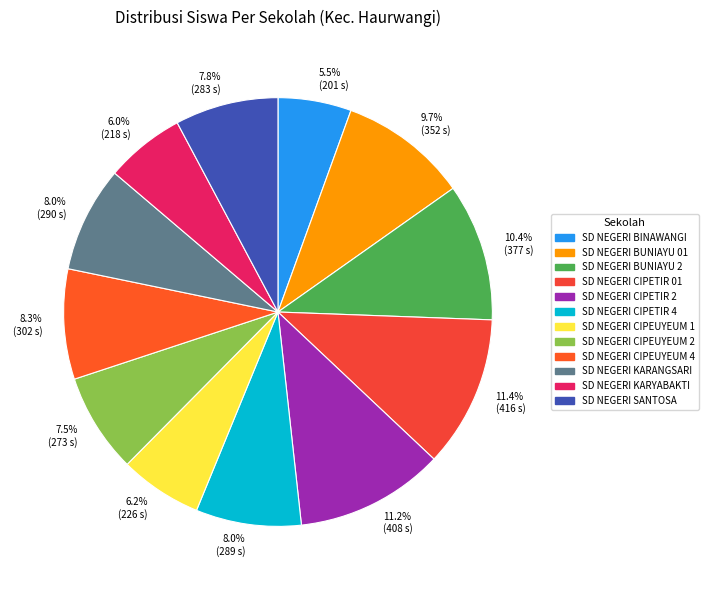

What is the ratio of the value at 11.4% (416 s) to the value at 8.0% (289 s)?

1.4